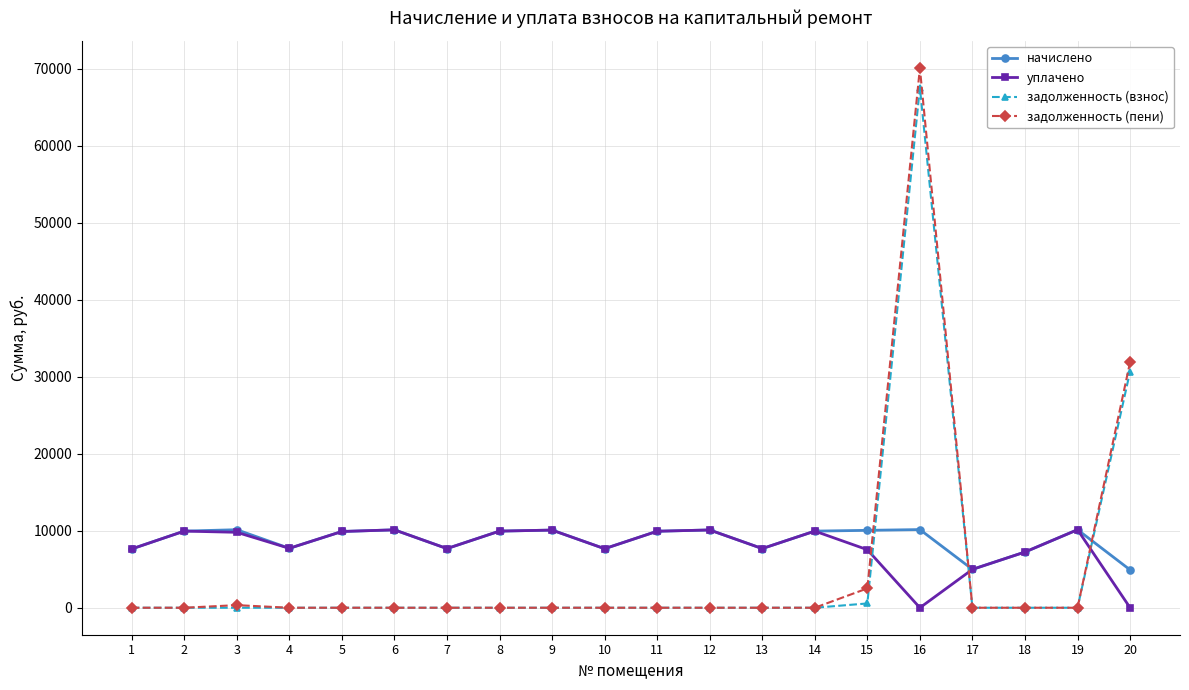

Where is the first local minimum for уплачено?

4